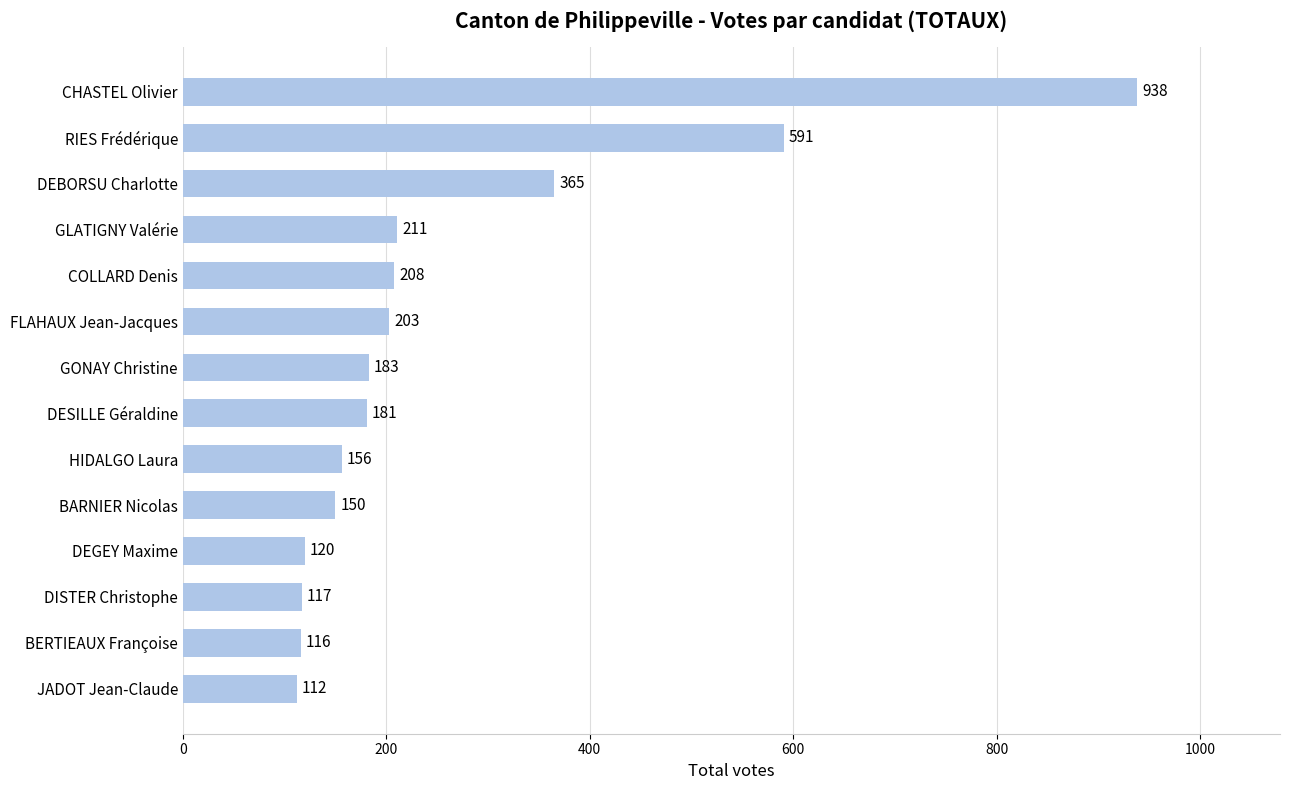

What is the minimum value shown in the chart?

112